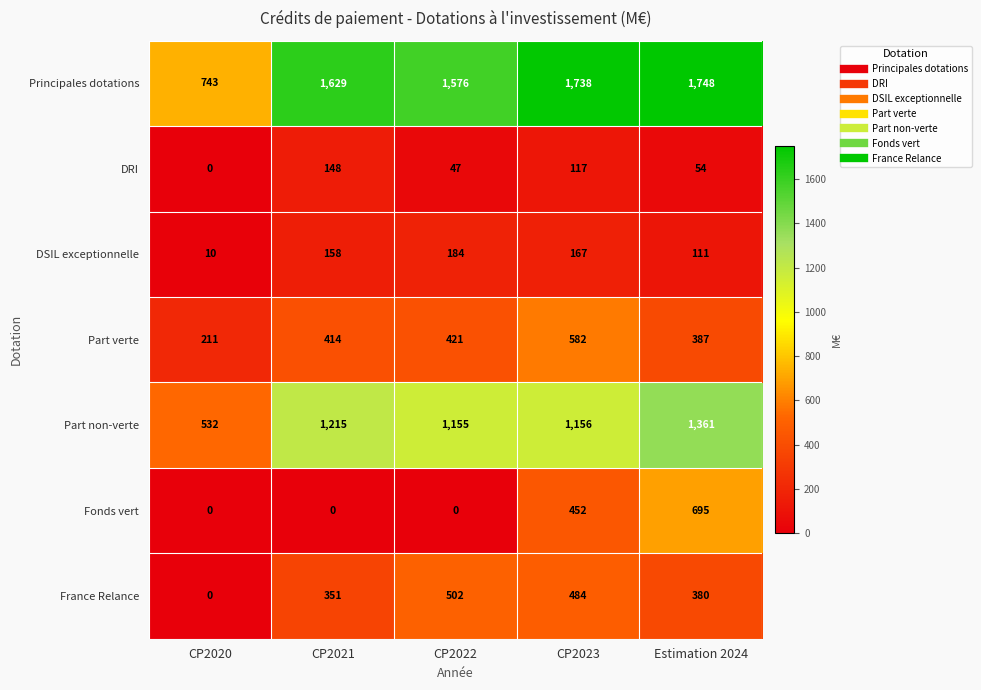

What is the spread (max minus min) of values at Estimation 2024?

1694